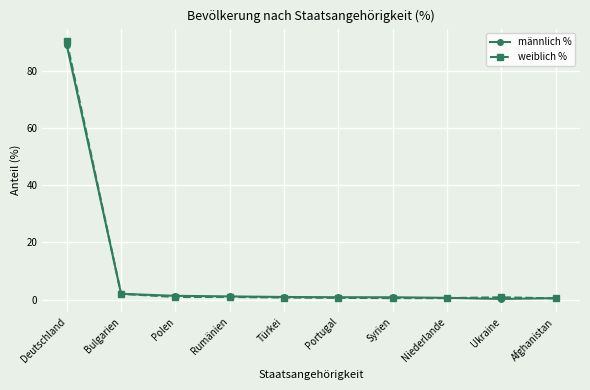

Is it true that männlich % equals 0.9 at Türkei?

True